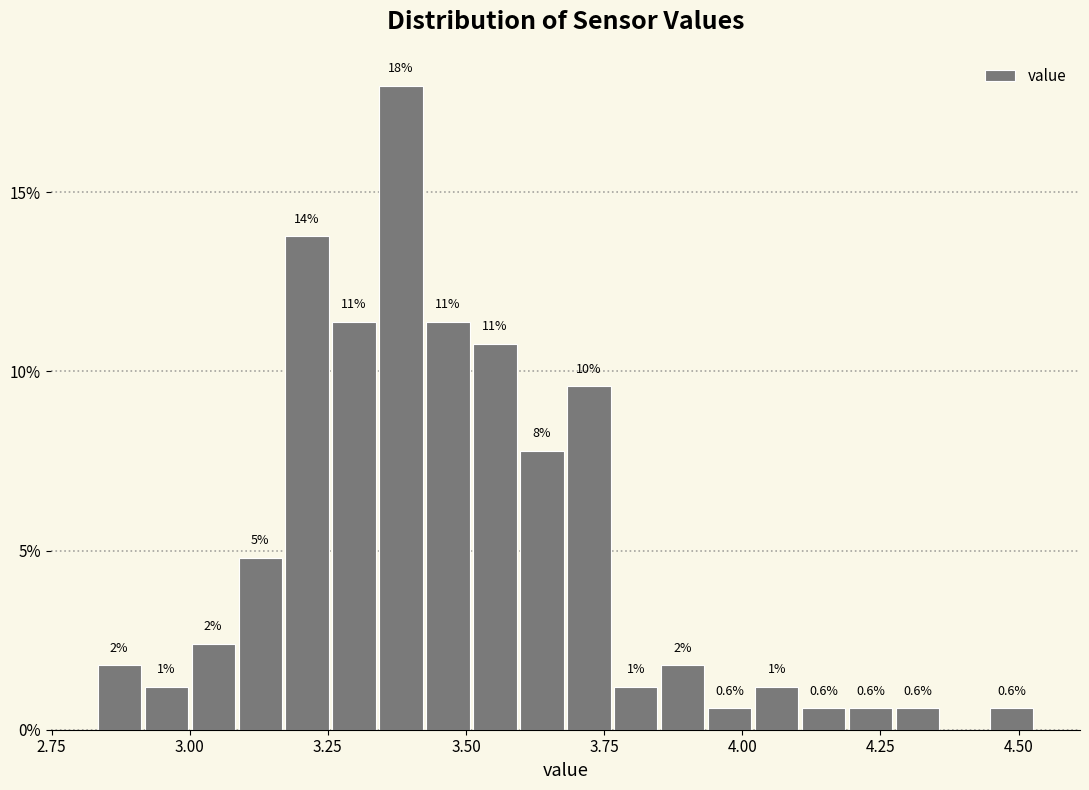

Read against the x-axis, roughly where is the centre of the tallest bar?

3.40